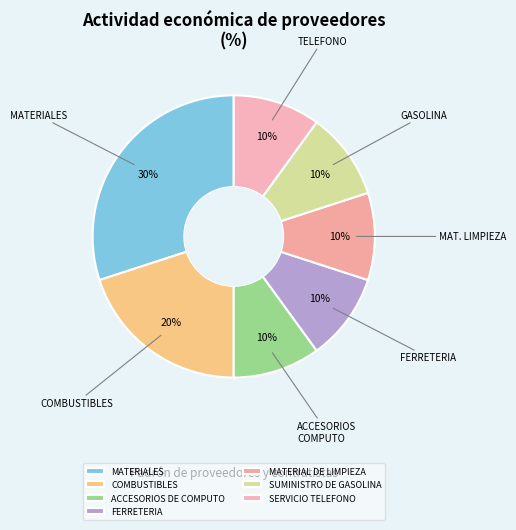

Which slice is the largest?

MATERIALES